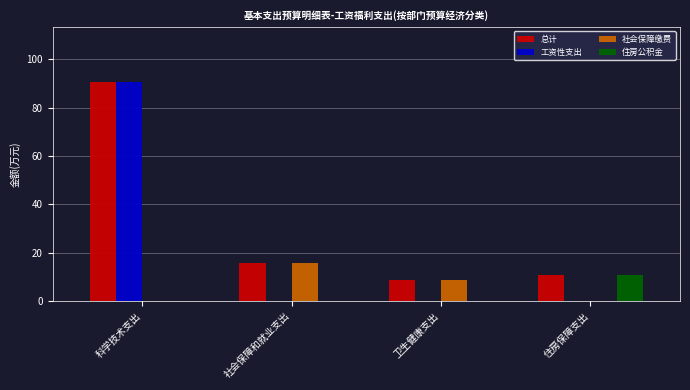

How many groups of bars are there?

4